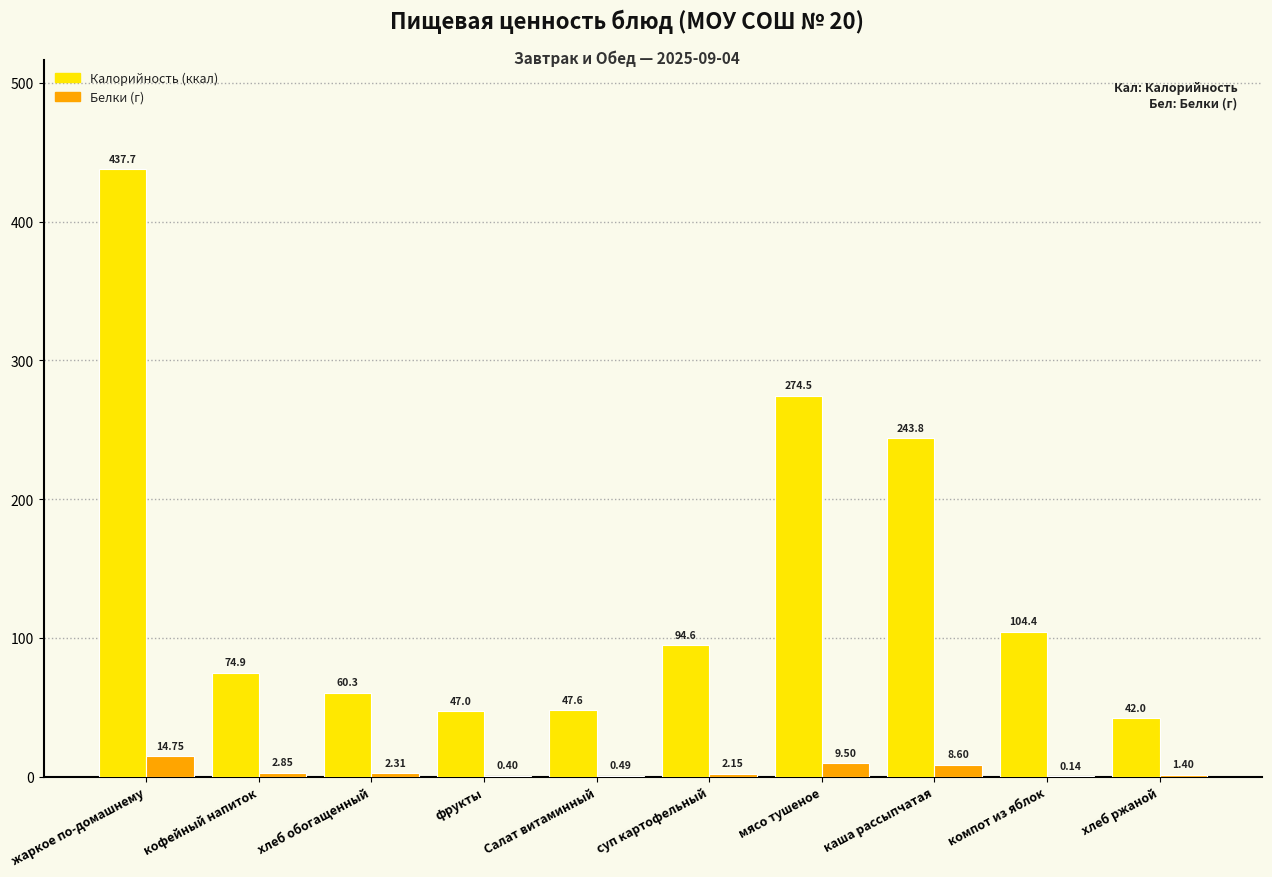

At which category is the sum across all series the highest?

жаркое по-домашнему